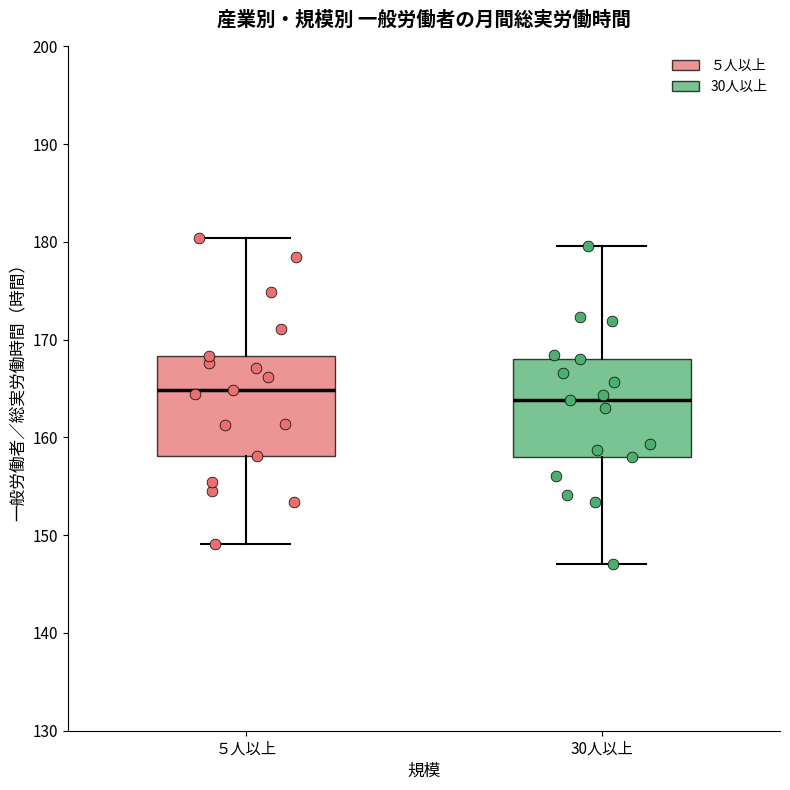

Reading left to right, read every box against the y-axis: the position of its median line, the range the box covers, and the ends of its whiskers. The values are not printed on the chart, so give them approximately, as read against the axis.

５人以上: median 165, box 158 to 168, whiskers 149 to 180
30人以上: median 164, box 158 to 168, whiskers 147 to 180